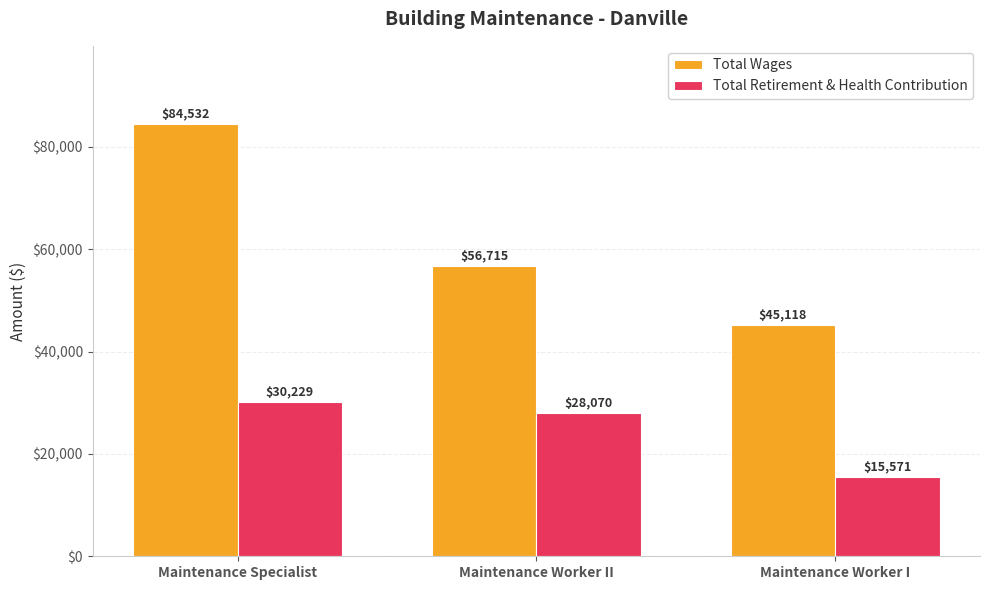

What is the minimum value for Total Wages?

45118